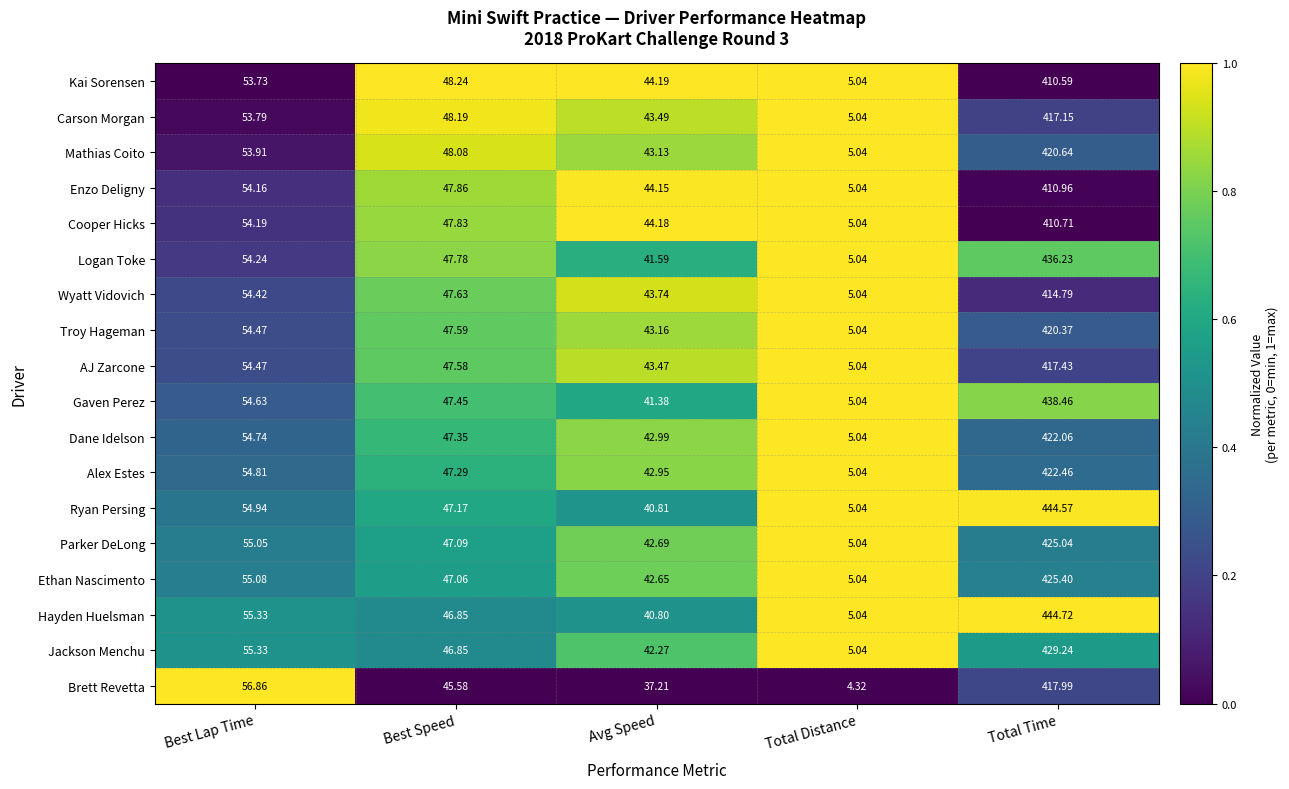

Where does the AJ Zarcone series first go above 47?

Best Lap Time